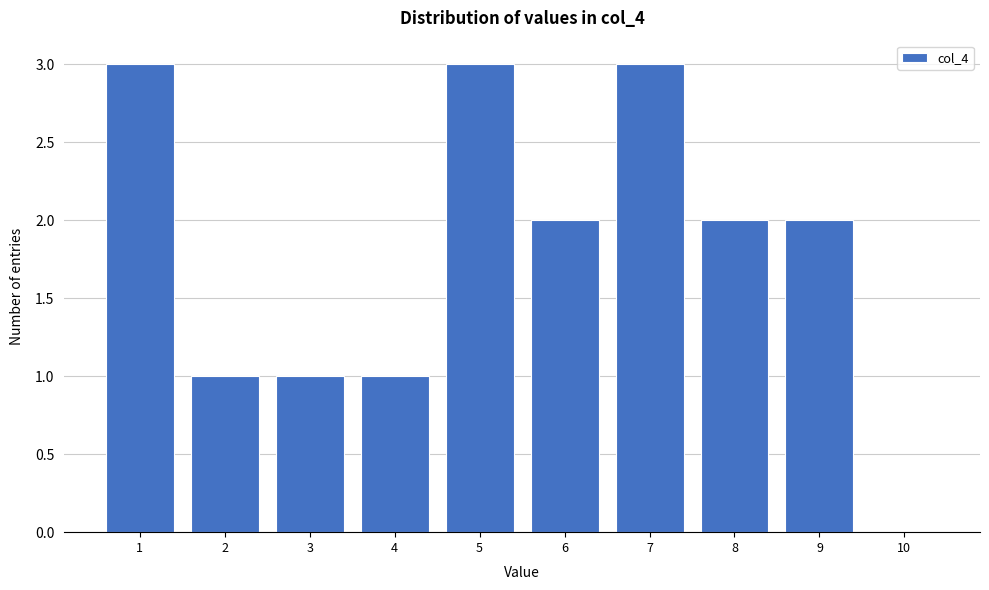

Reading left to right, extract all data points from this chart.

1=3	2=1	3=1	4=1	5=3	6=2	7=3	8=2	9=2	10=0